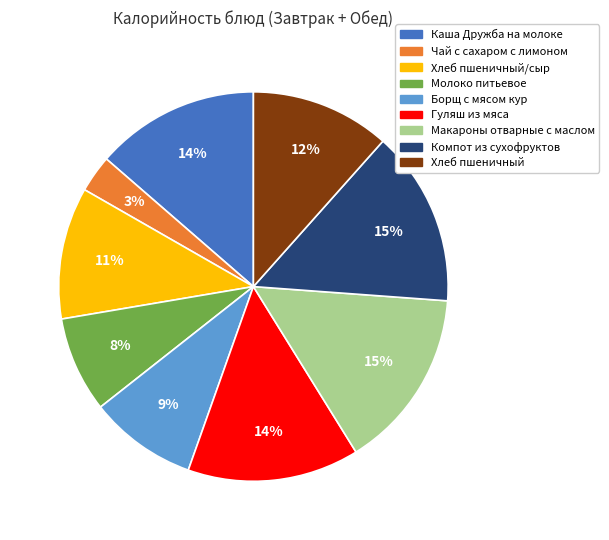

Does Борщ с мясом кур represent more than half of the total?

No